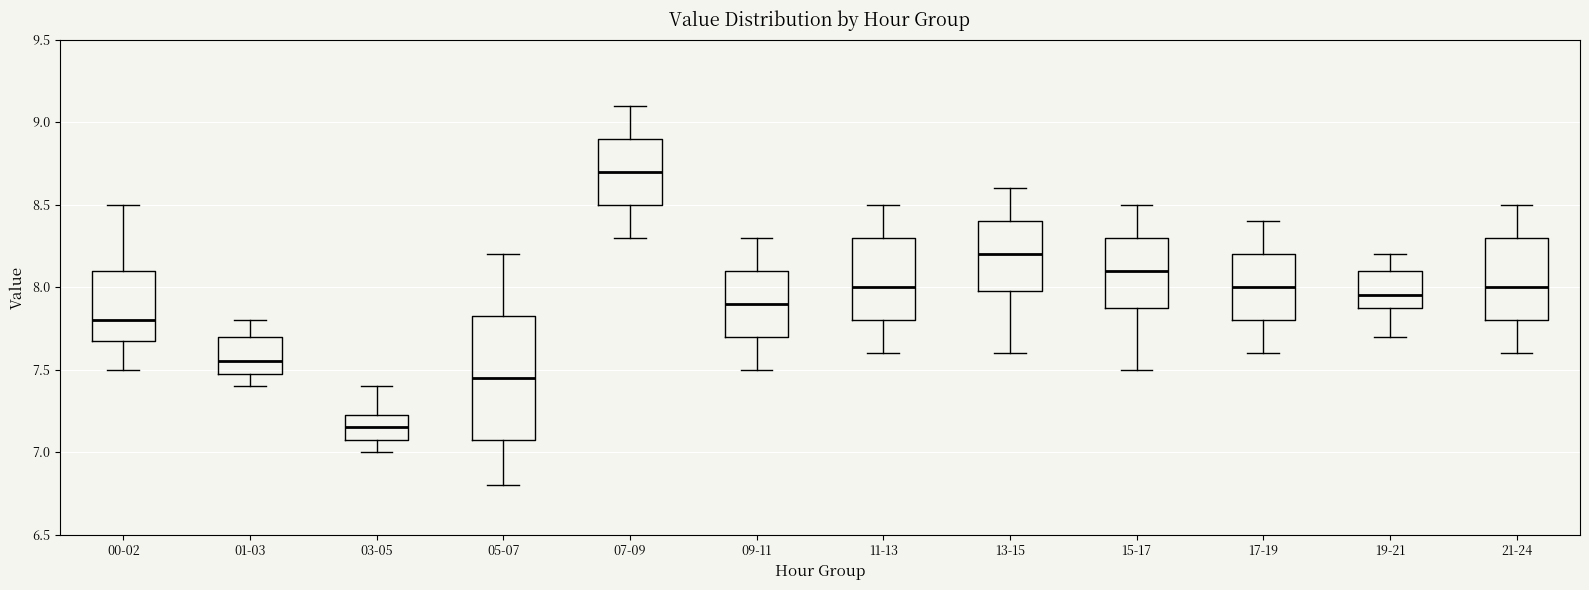

Which box is the tallest, from its lower edge to its upper edge?

05-07